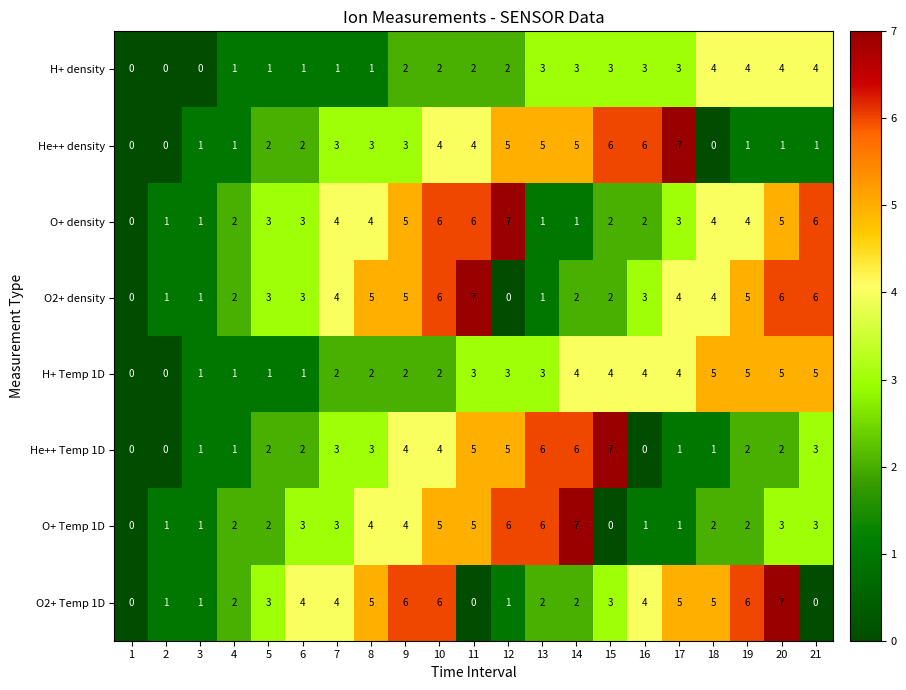

Is the value of O+ Temp 1D at 9 greater than the value of H+ Temp 1D at 20?

No